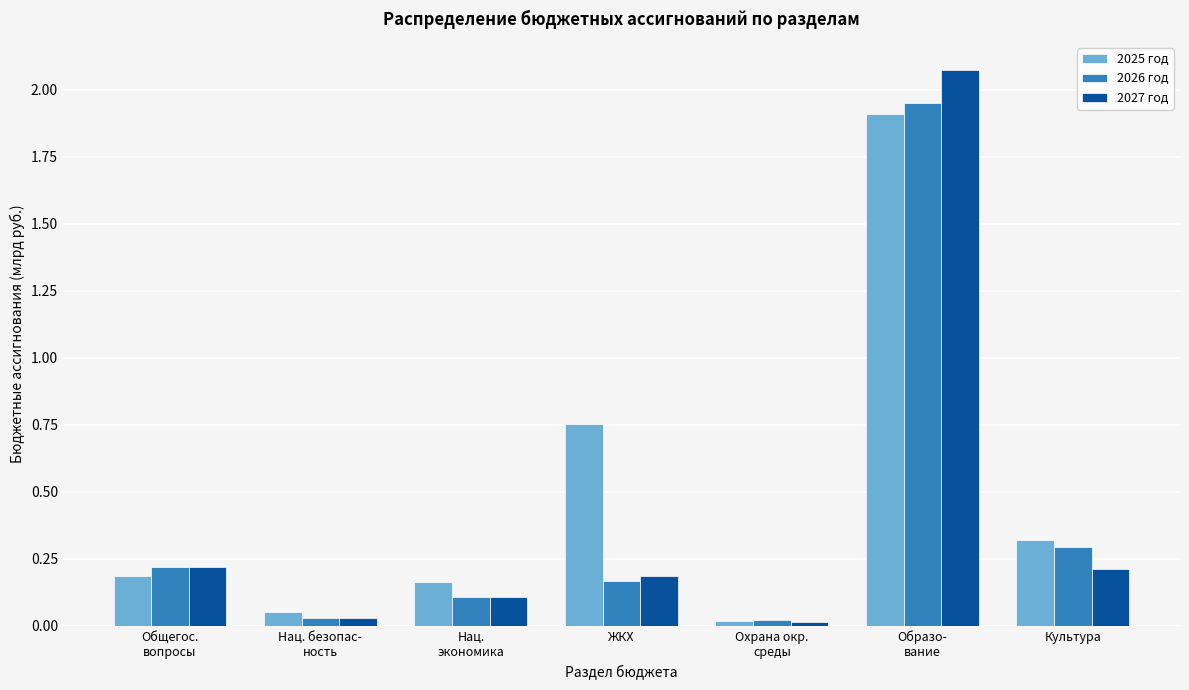

Which series has the largest range (max minus min)?

2027 год